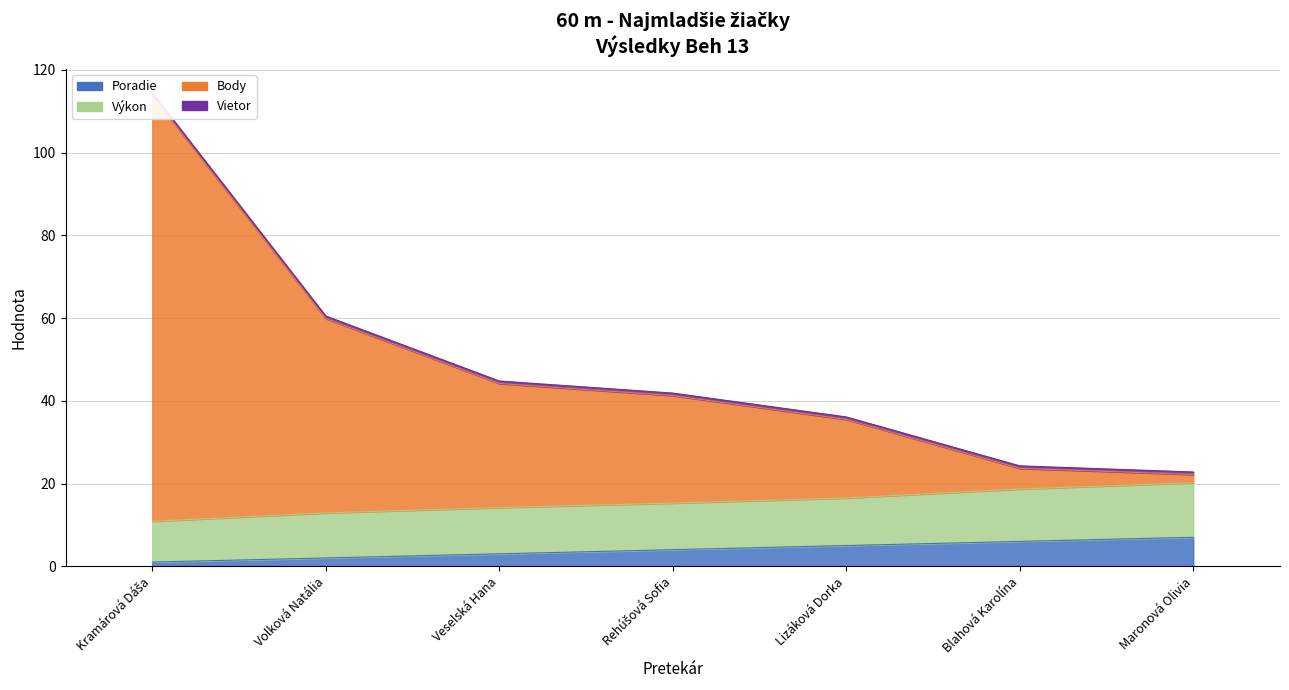

The Body series shows 23.7 at Blahová Karolína. True or false?

True